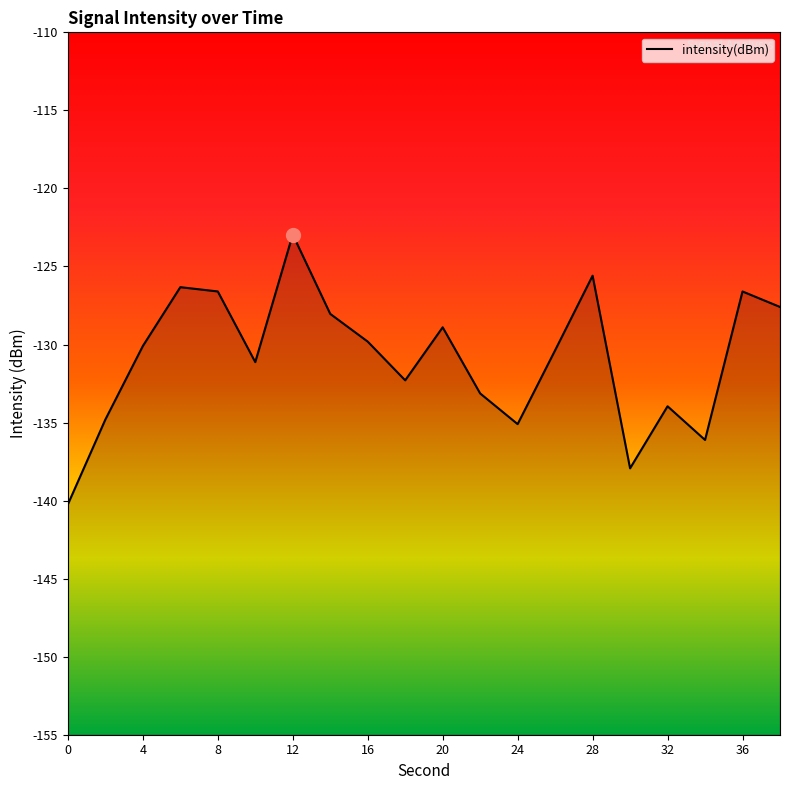

How many values exceed -130?

9